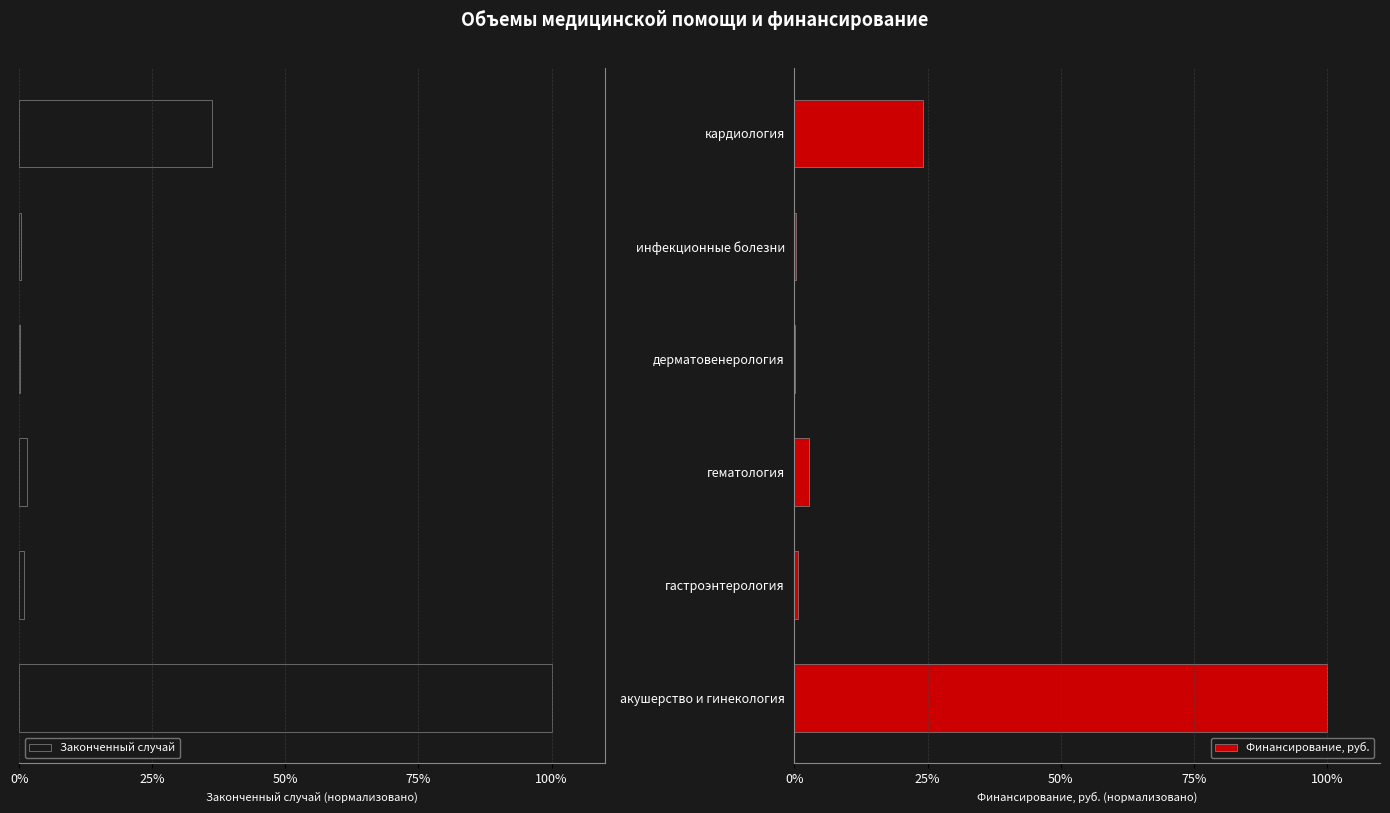

What is the greatest value displayed?

100.0